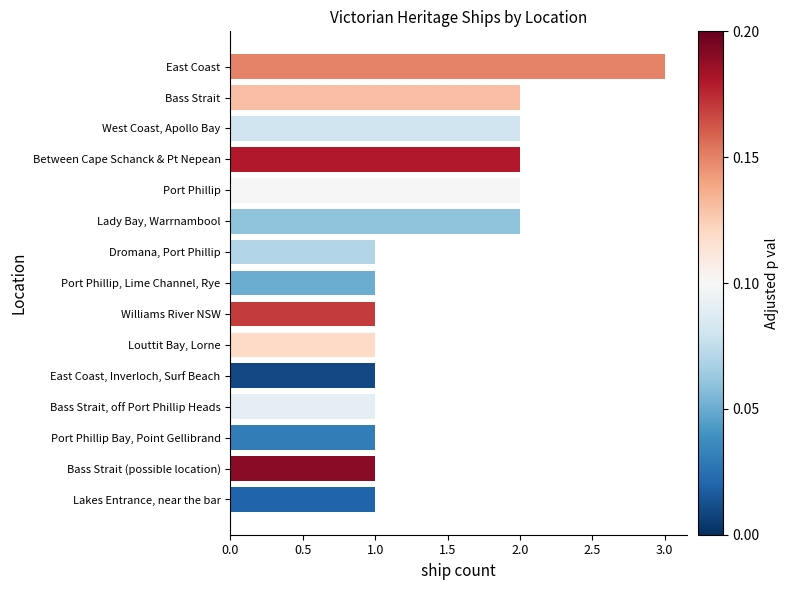

Count the values in the range 1 to 2.

14